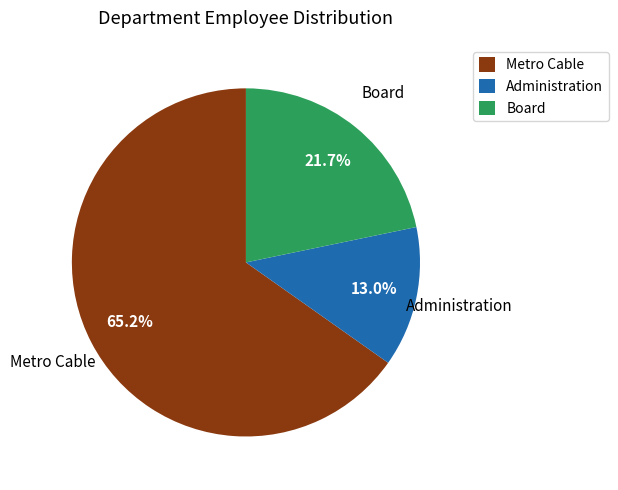

Does any single category account for the majority?

Yes